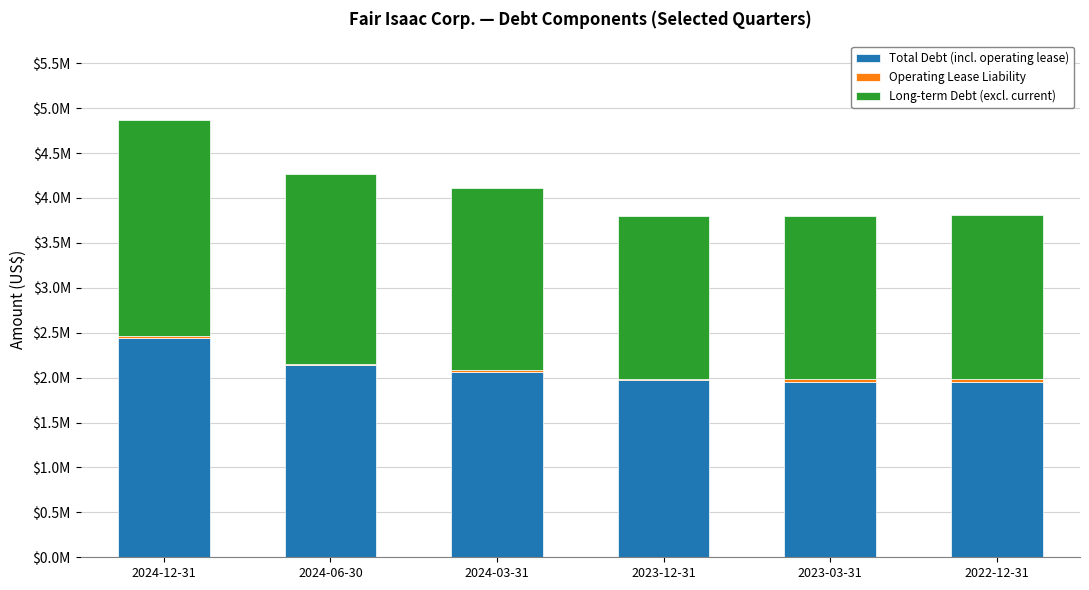

What position from the right is 2023-03-31?

2